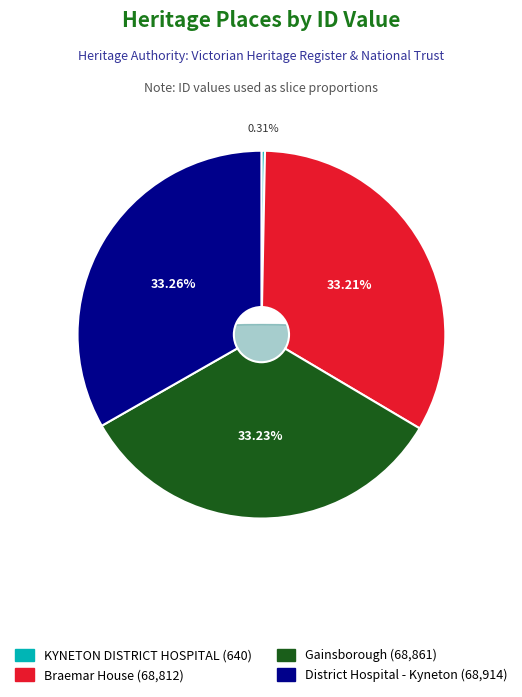

Is it true that Gainsborough is 33% of the pie?

True